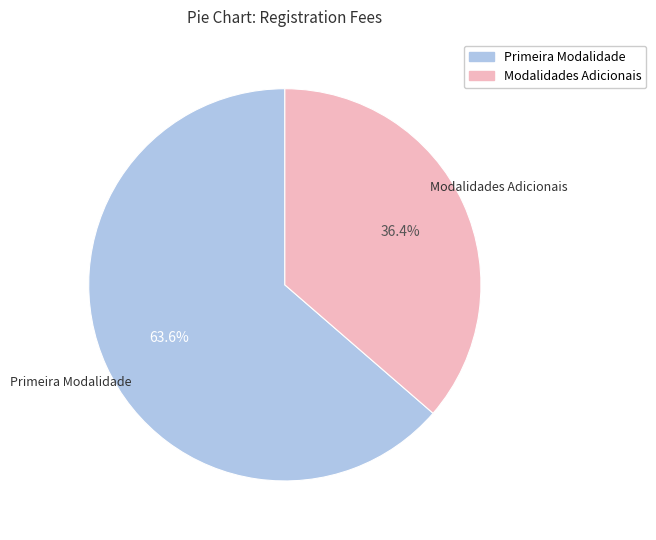

Combined, do Primeira Modalidade and Modalidades Adicionais account for over 50%?

Yes